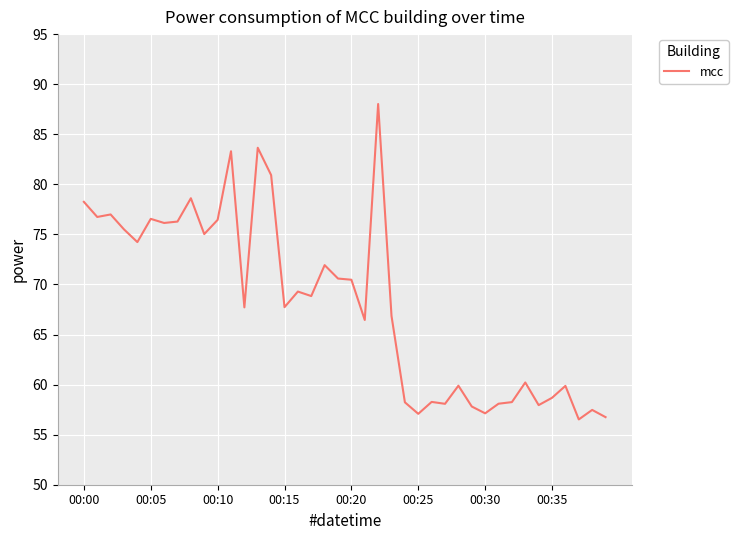

What is the minimum value shown in the chart?

56.5